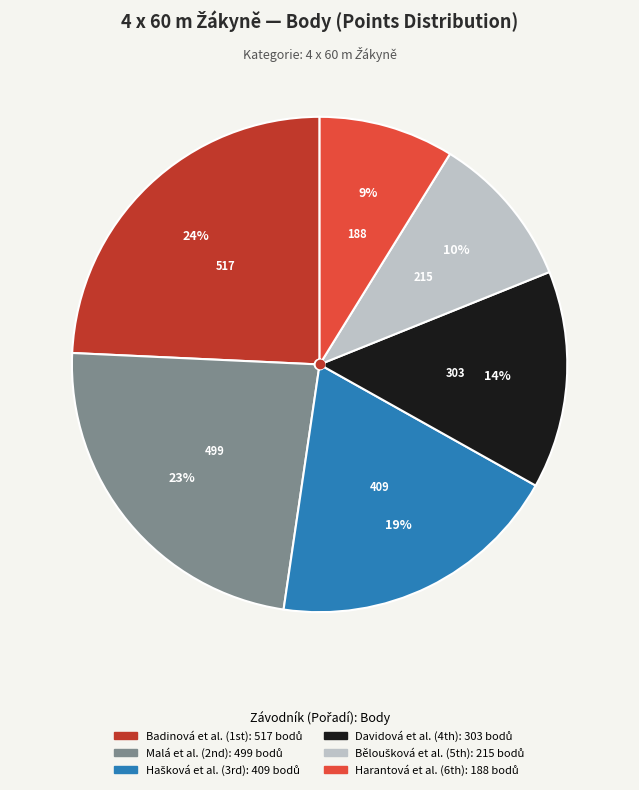

To the nearest percent, what is the difference between the largest and smallest slice percentages?

15%